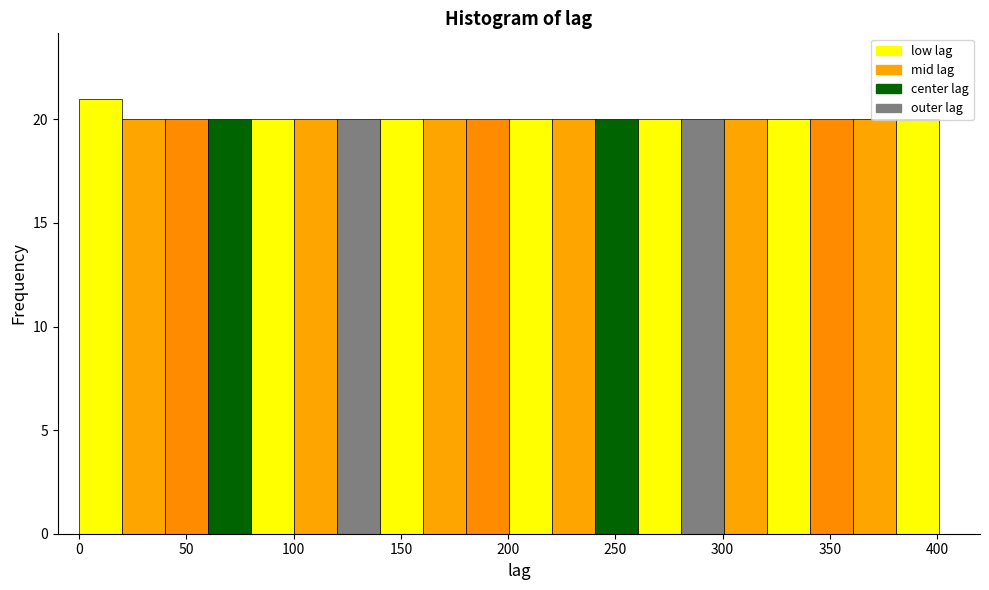

Reading left to right, list every bar in this chart as the range it spans on the x-axis followed by its height. Neither the bar edges nor the heights are printed on the chart, so give them approximately, as read against the axes.

0 to 20: 21
20 to 40: 20
40 to 60: 20
60 to 80: 20
80 to 100: 20
100 to 120: 20
120 to 140: 20
140 to 160: 20
160 to 180: 20
180 to 200: 20
200 to 220: 20
220 to 240: 20
240 to 260: 20
260 to 280: 20
280 to 300: 20
300 to 320: 20
320 to 340: 20
340 to 360: 20
360 to 380: 20
380 to 400: 20